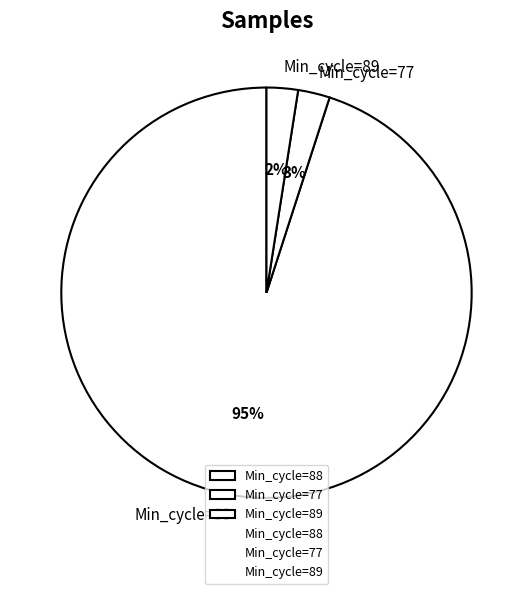

Which slice represents more than half of the pie?

Min_cycle=88